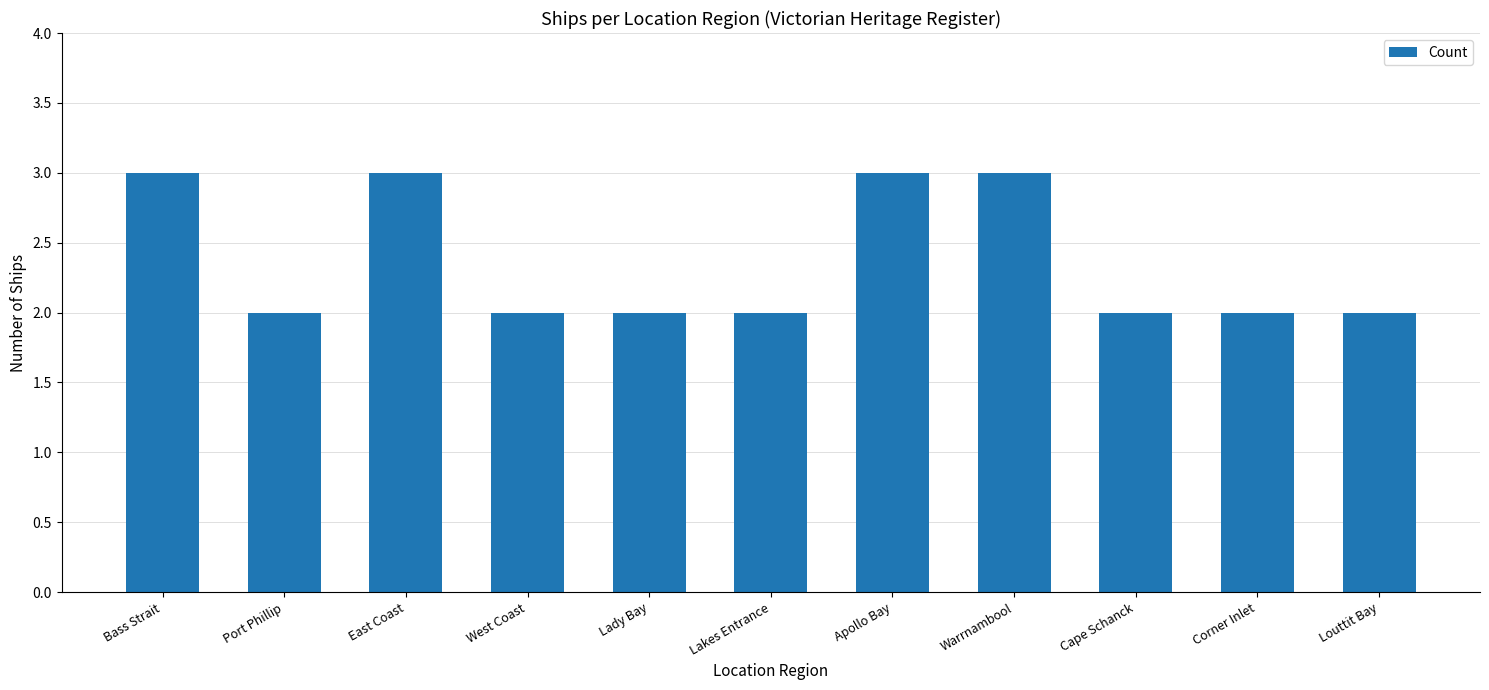

What is the label of the 3rd bar from the right?

Cape Schanck